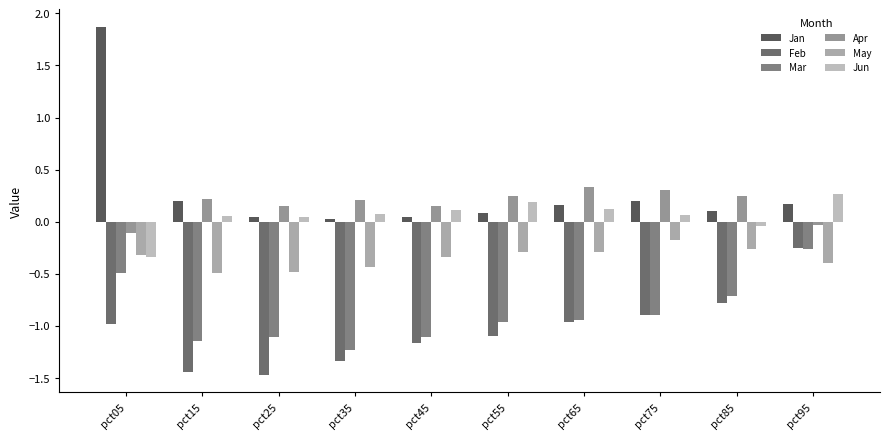

How many values in the Apr series exceed 0?

8